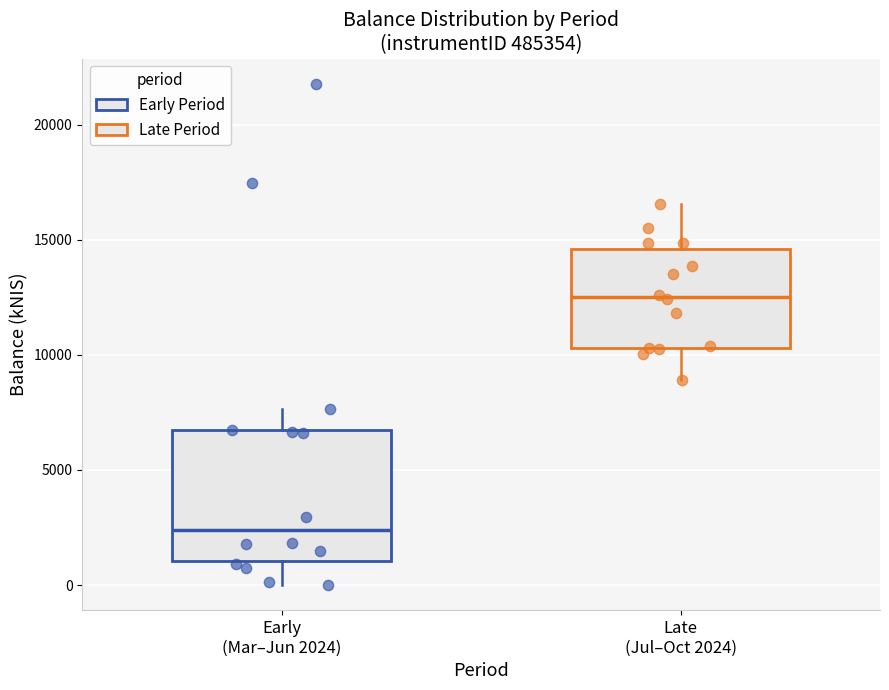

Where is the lower edge of the box for Late (Jul–Oct 2024) on the y-axis? The values are not printed on the chart, so give them approximately, as read against the axis.

10500